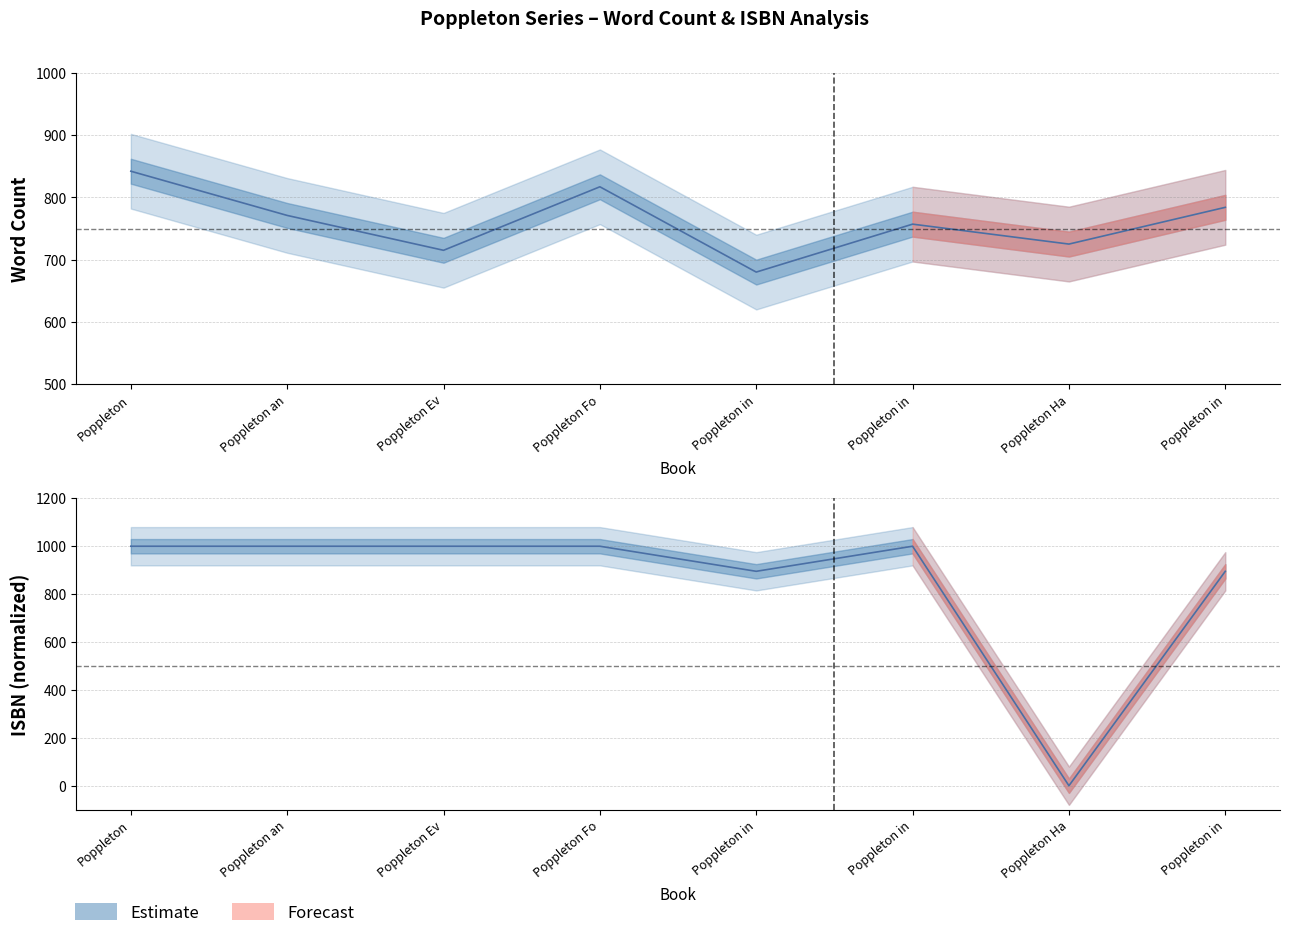

How many lines are shown in the chart?

2